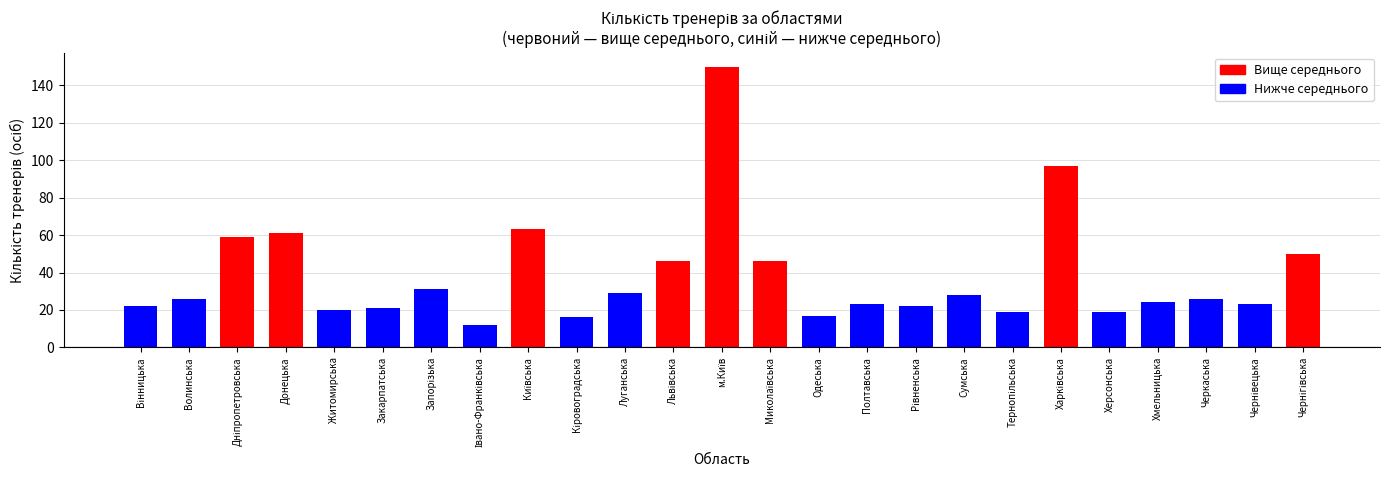

Reading right to left, list all the values displayed in this chart.

50	23	26	24	19	97	19	28	22	23	17	46	150	46	29	16	63	12	31	21	20	61	59	26	22